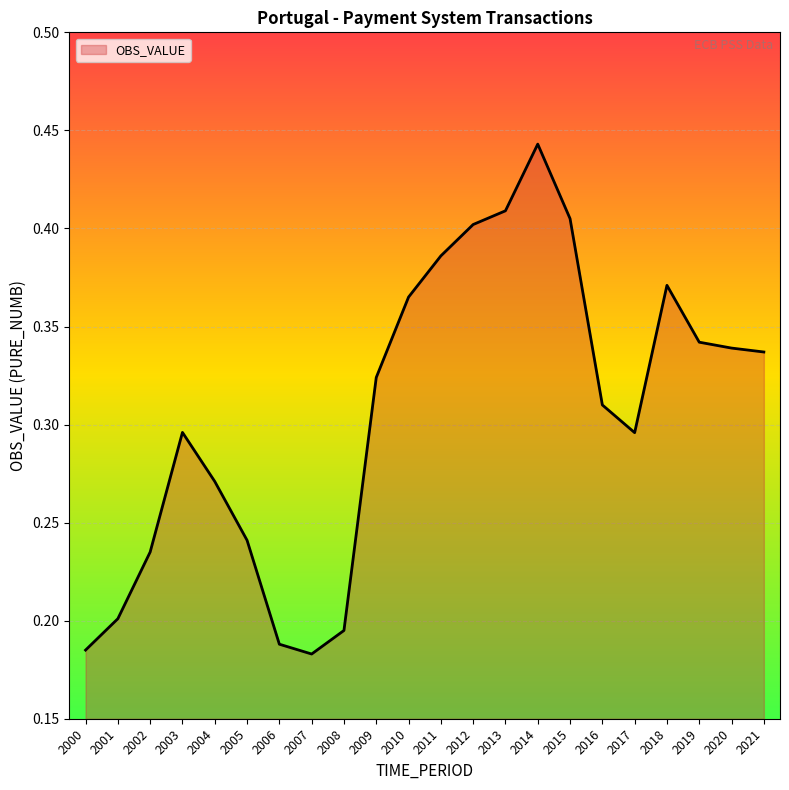

How many lines are shown in the chart?

1